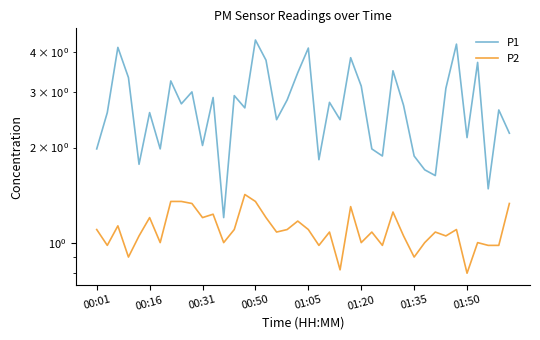

True or false: P2 has more than 1 points higher than both neighbors.

True